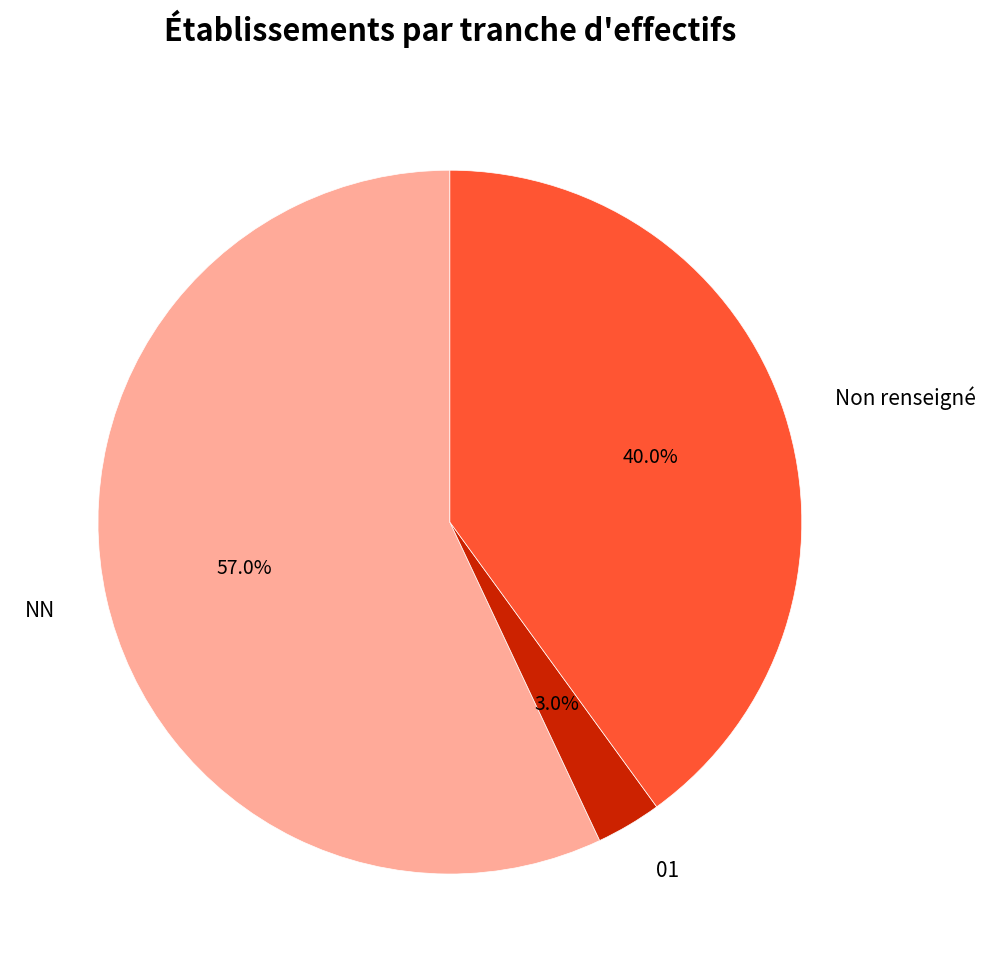

What is the majority slice?

NN